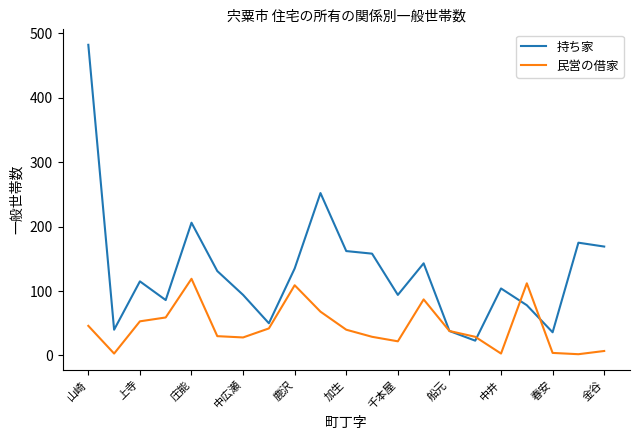

Which series has the largest total across all categories?

持ち家